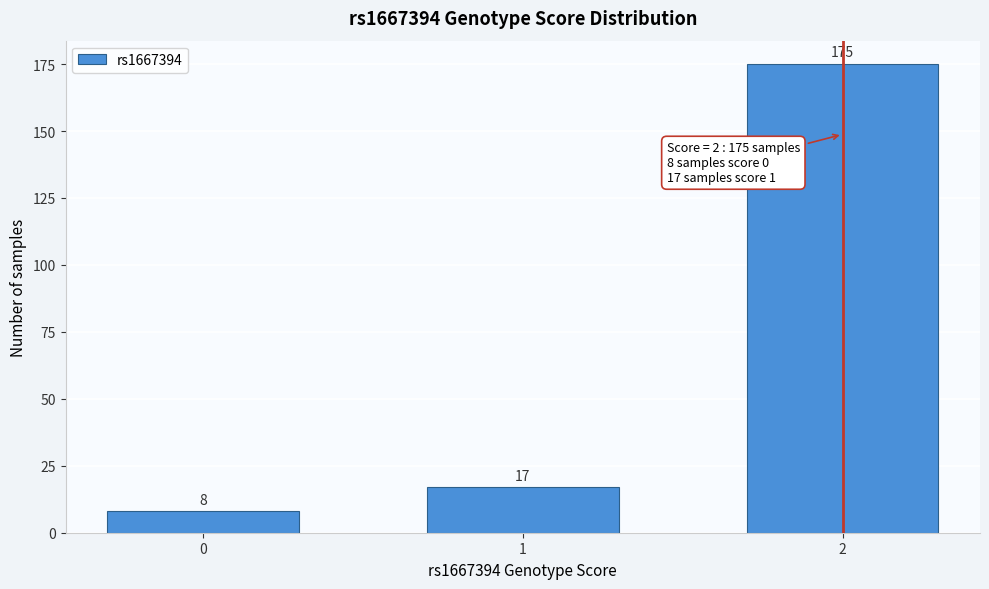

Reading left to right, what are all the values shown in this chart?

0=8	1=17	2=175